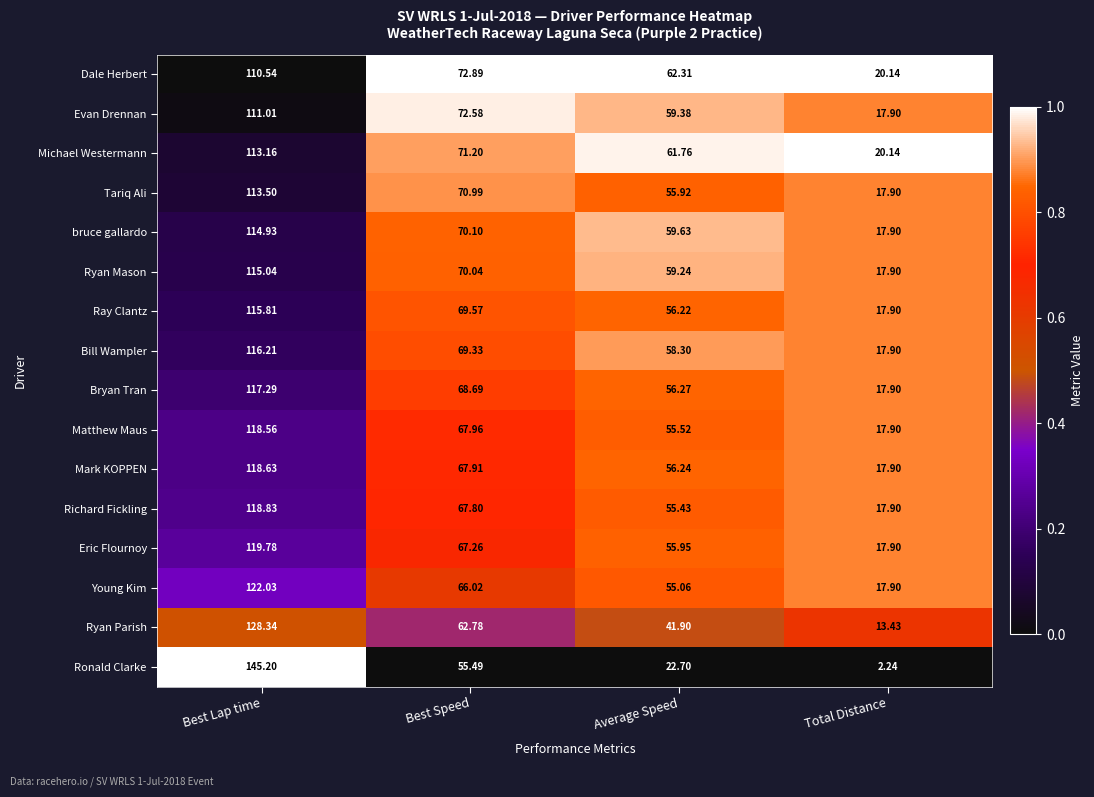

Which series changed the most between Best Lap time and Average Speed?

Ronald Clarke